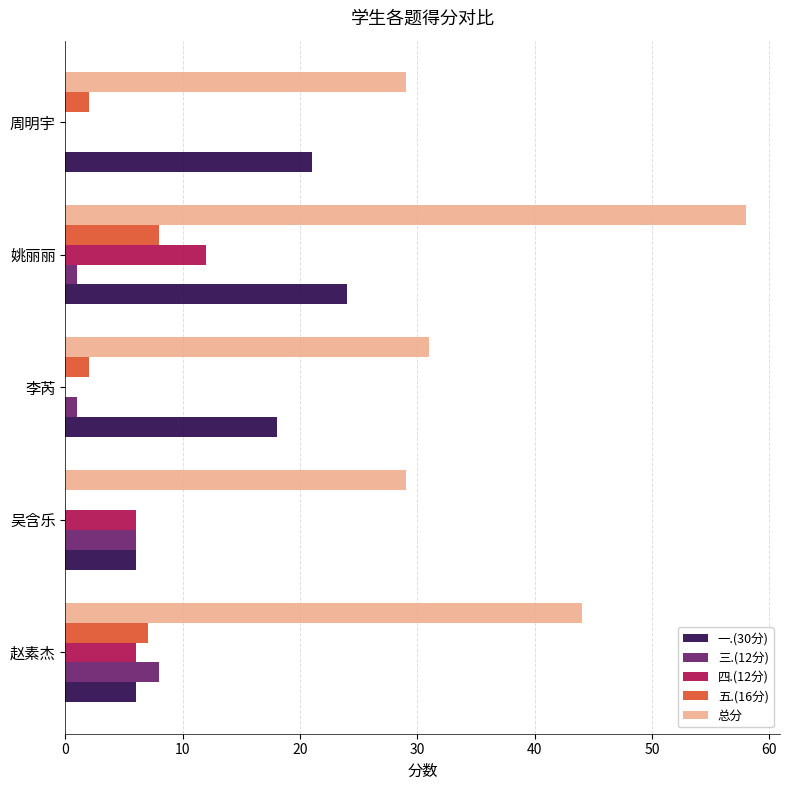

What is the sum of all 五.(16分) values?

19